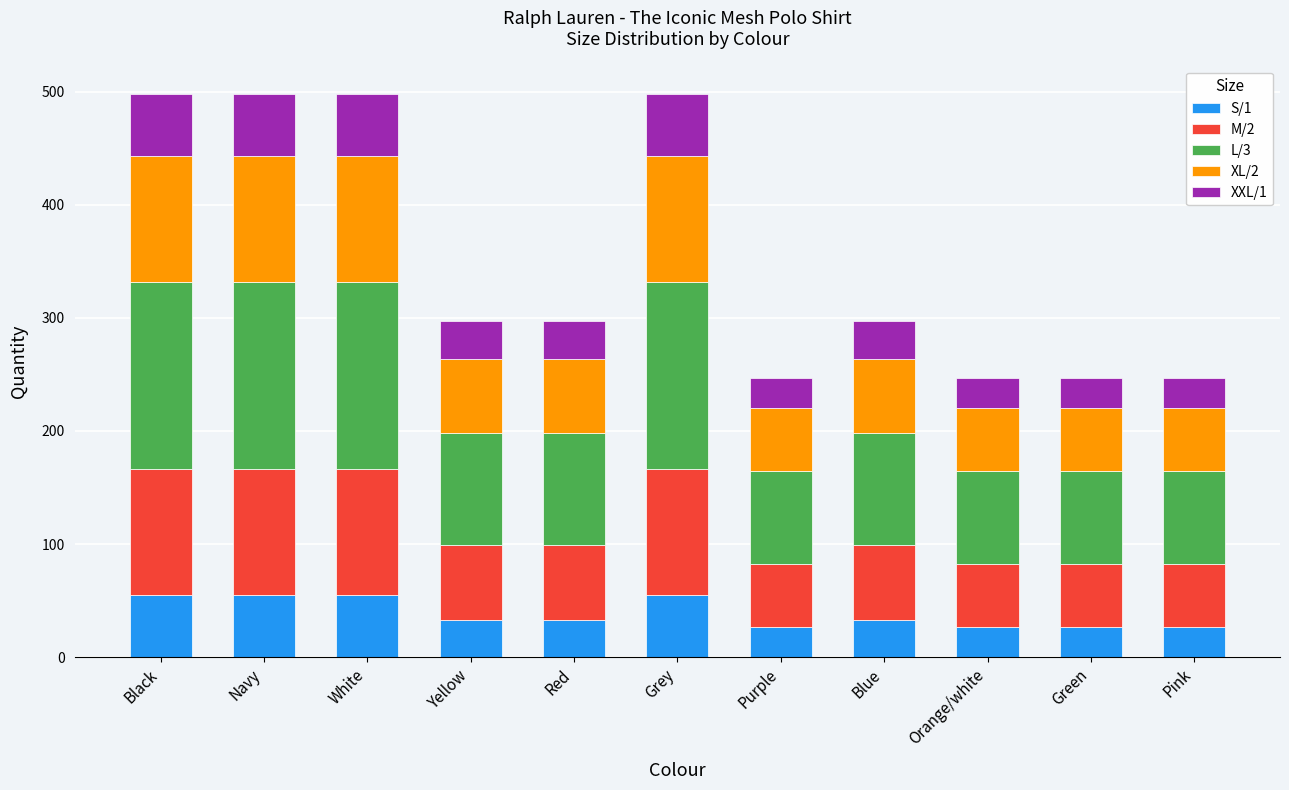

What is the value of the S/1 bar at the 8th from the left?

33